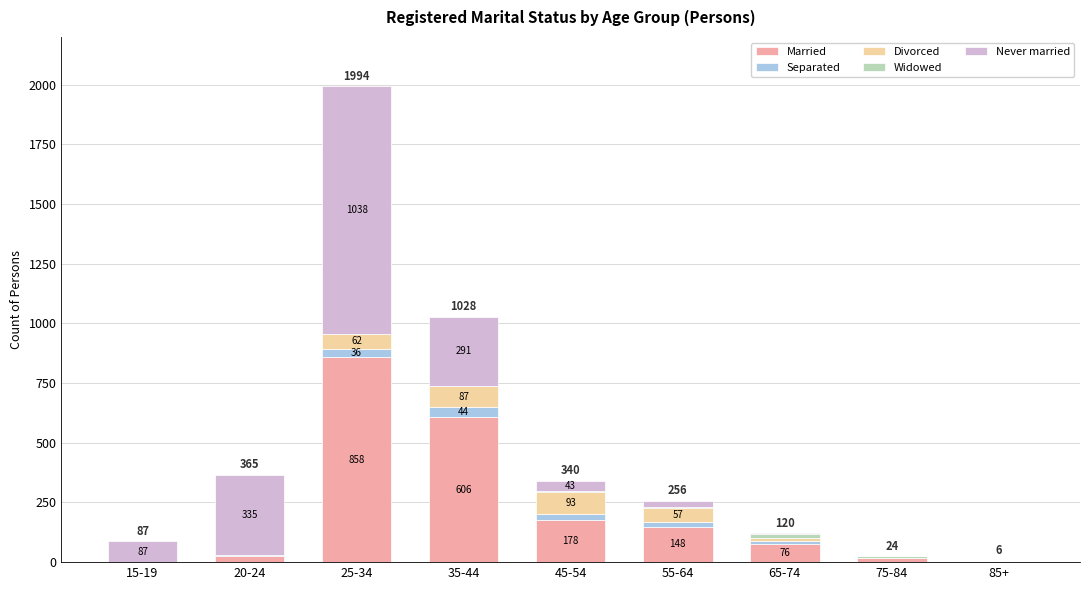

What is the total value across all series at 65-74?

120